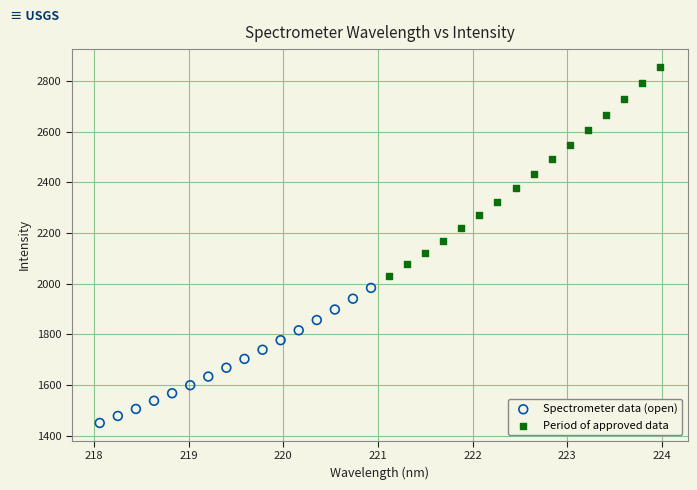

Which series has the widest spread of Y values?

Period of approved data